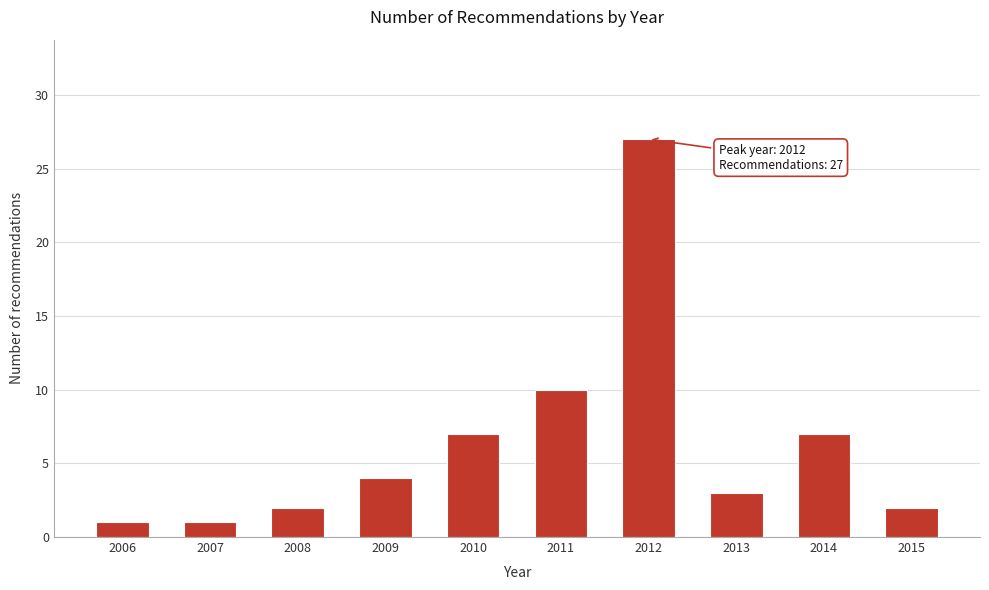

Reading left to right, transcribe all the data shown in this chart.

1	1	2	4	7	10	27	3	7	2